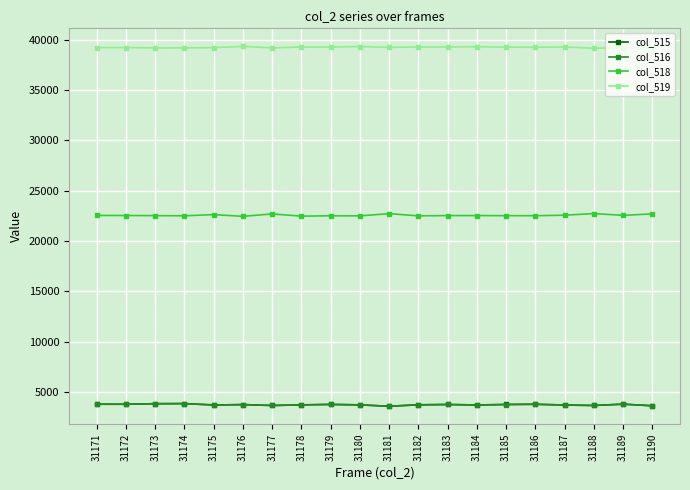

Is this an area chart (filled region under the line)?

No